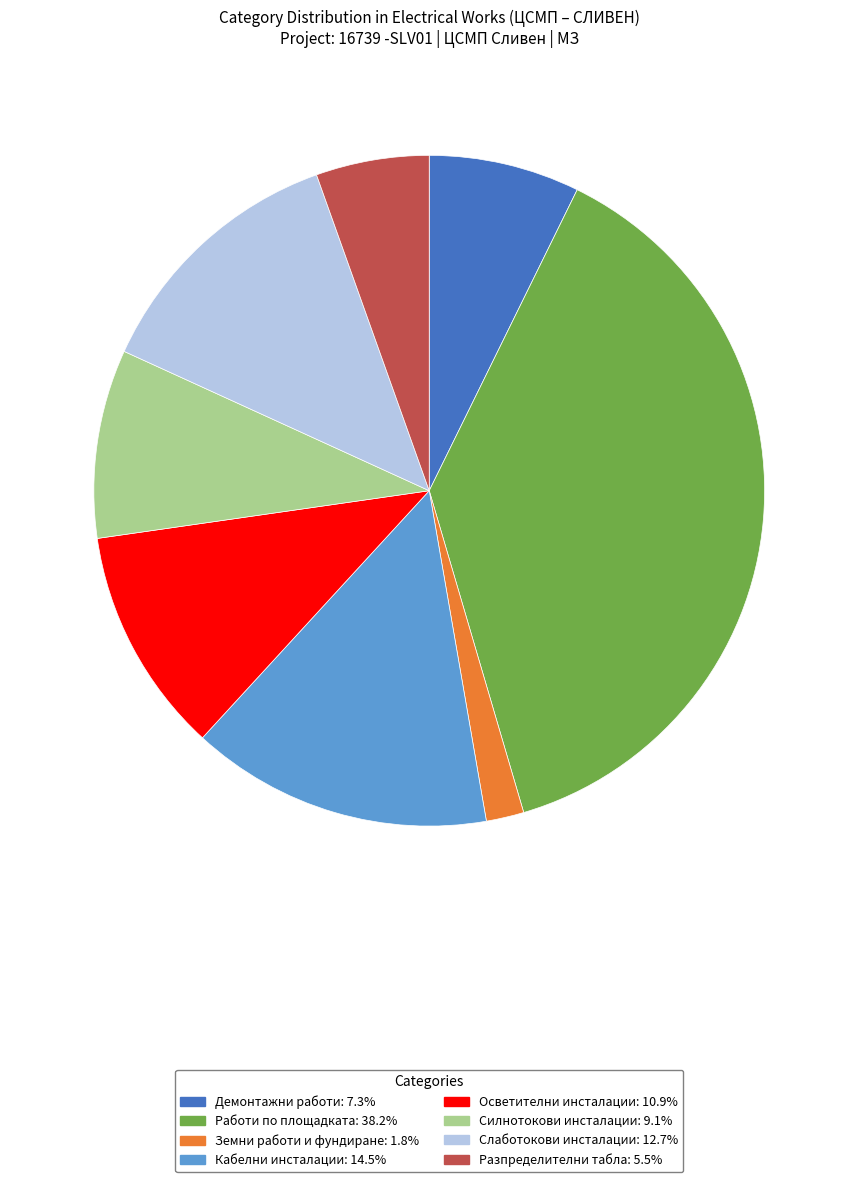

What is the ratio of the value at Демонтажни работи to the value at Осветителни инсталации?

0.7